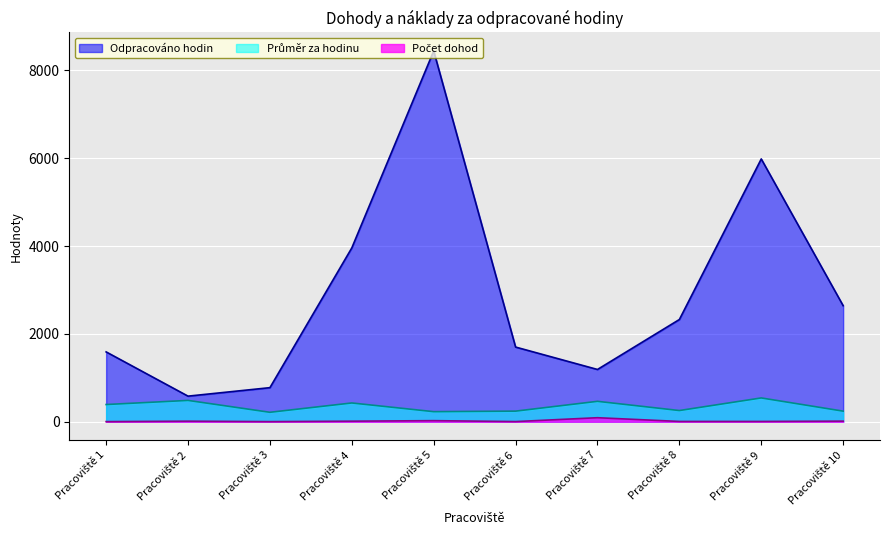

Reading left to right, list all the values displayed in this chart.

Odpracováno hodin: Pracoviště 1=1590.0	Pracoviště 2=583.0	Pracoviště 3=776.0	Pracoviště 4=3957.0	Pracoviště 5=8440.0	Pracoviště 6=1700.0	Pracoviště 7=1190.0	Pracoviště 8=2327.0	Pracoviště 9=5982.0	Pracoviště 10=2642.0
Průměr za hodinu: Pracoviště 1=392.1	Pracoviště 2=485.9	Pracoviště 3=215.4	Pracoviště 4=427.6	Pracoviště 5=229.6	Pracoviště 6=241.8	Pracoviště 7=464.9	Pracoviště 8=255.3	Pracoviště 9=542.1	Pracoviště 10=241.5
Počet dohod: Pracoviště 1=3.0	Pracoviště 2=13.0	Pracoviště 3=3.0	Pracoviště 4=13.0	Pracoviště 5=25.0	Pracoviště 6=4.0	Pracoviště 7=92.0	Pracoviště 8=7.0	Pracoviště 9=7.0	Pracoviště 10=14.0